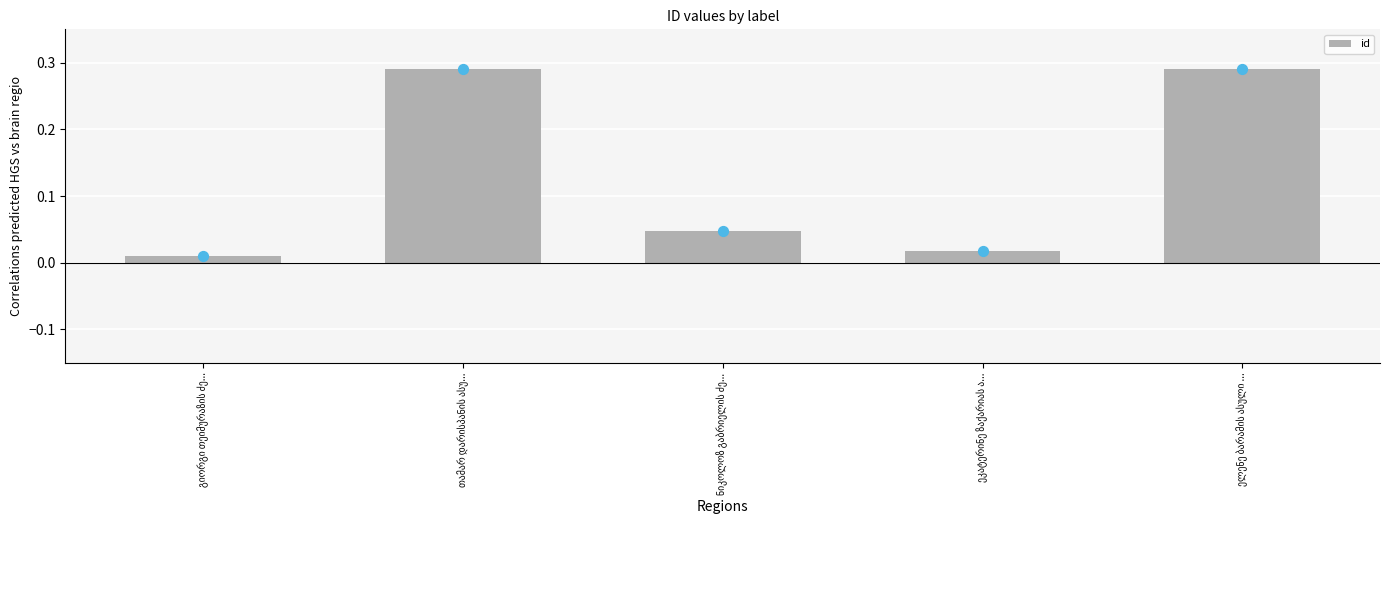

Between ელენე ბარამის ასული ... and თამარ დარისპანის ასუ..., which is larger?

ელენე ბარამის ასული ...